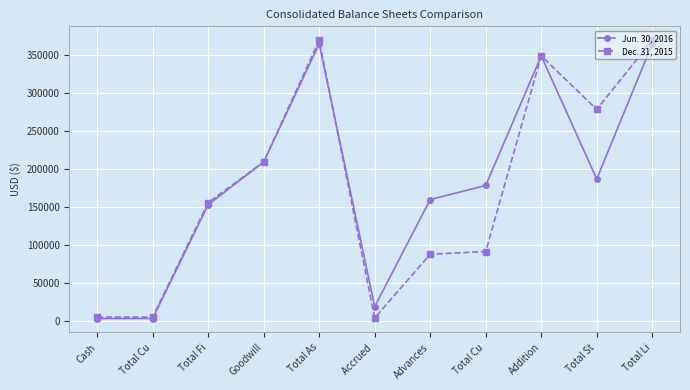

In Dec. 31, 2015, how many points are lower than both neighbors (excluding endpoints)?

2